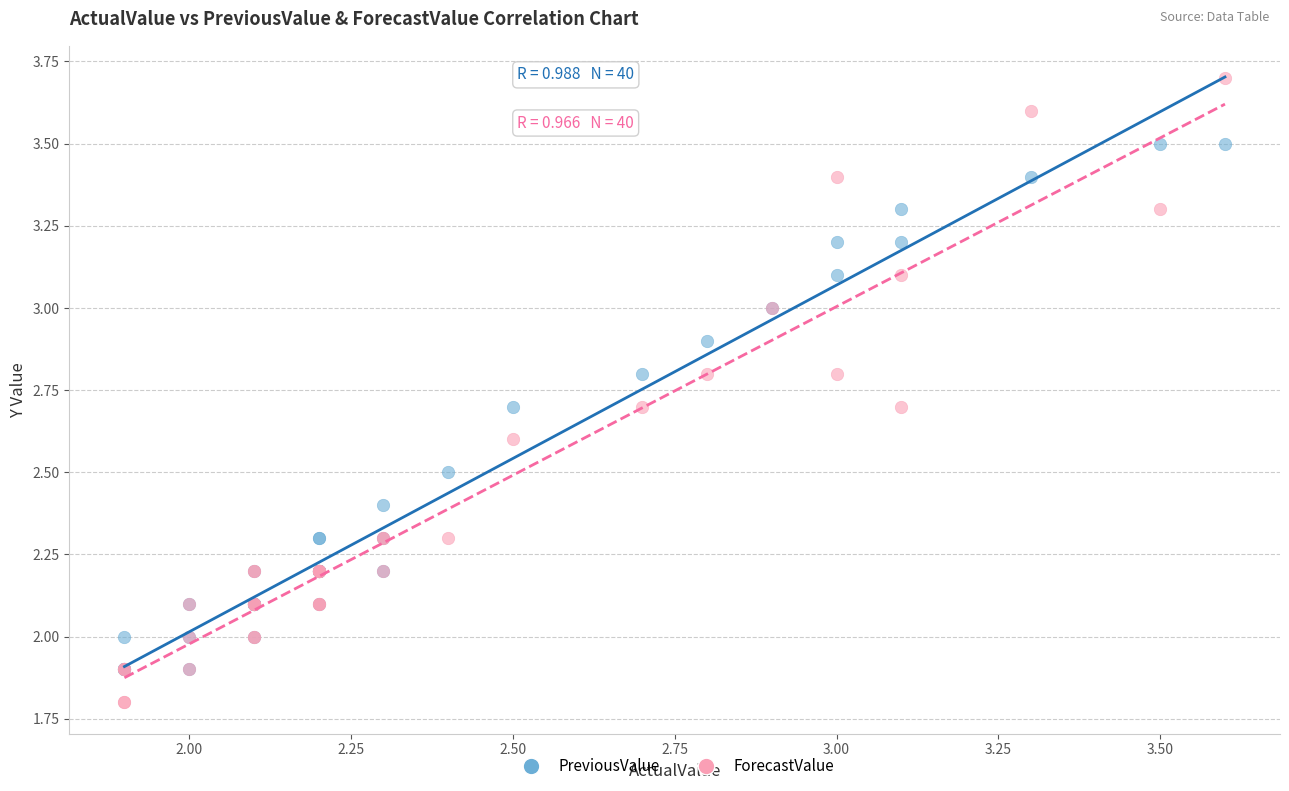

Which series reaches the minimum Y coordinate?

ForecastValue